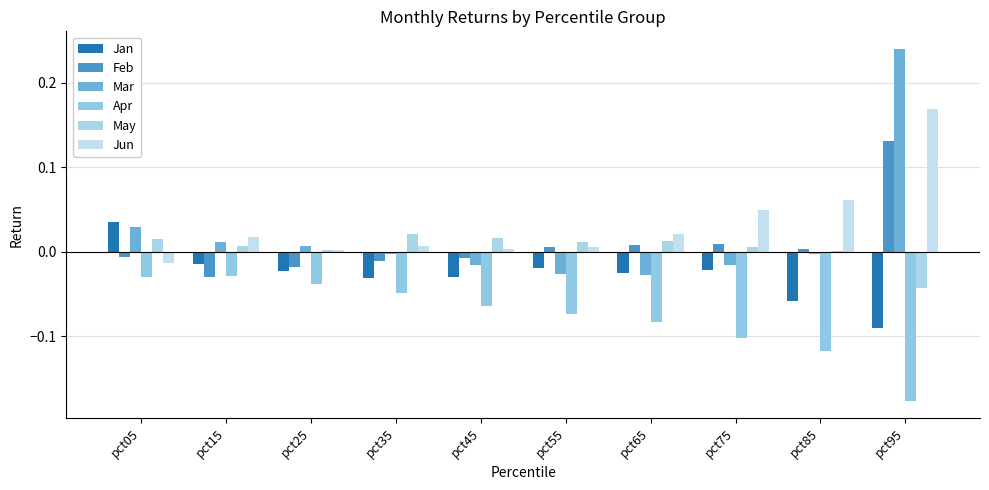

Rank the series at pct15 from lowest to highest value.

Feb, Apr, Jan, May, Mar, Jun